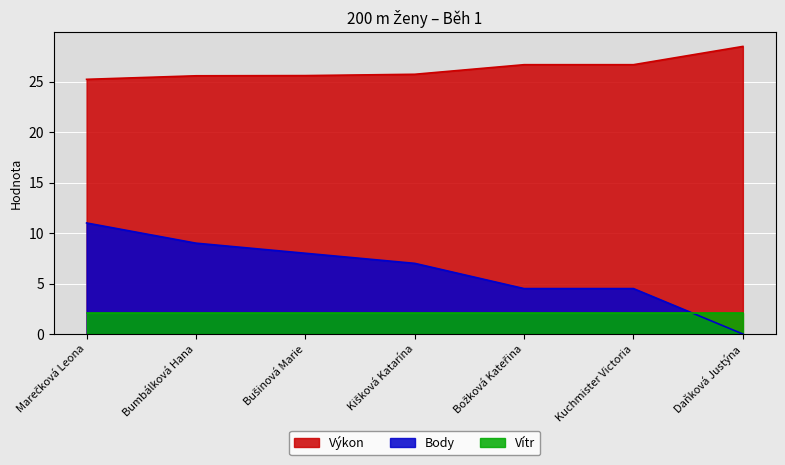

At which category does the chart reach its minimum across all series?

Daňková Justýna